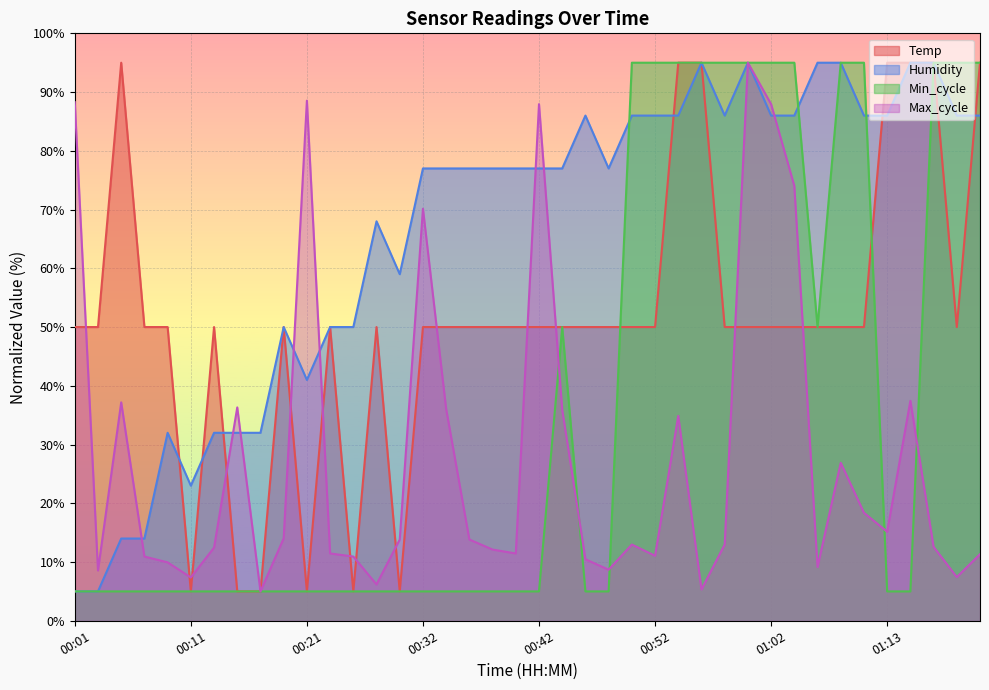

Reading right to left, list all the values displayed in this chart.

Temp: 01:21=95.0	01:19=50.0	01:17=95.0	01:15=95.0	01:13=95.0	01:11=50.0	01:09=50.0	01:07=50.0	01:05=50.0	01:02=50.0	01:00=50.0	00:58=50.0	00:56=95.0	00:54=95.0	00:52=50.0	00:50=50.0	00:48=50.0	00:46=50.0	00:44=50.0	00:42=50.0	00:40=50.0	00:38=50.0	00:36=50.0	00:34=50.0	00:32=50.0	00:30=5.0	00:28=50.0	00:25=5.0	00:23=50.0	00:21=5.0	00:19=50.0	00:17=5.0	00:15=5.0	00:13=50.0	00:11=5.0	00:09=50.0	00:07=50.0	00:05=95.0	00:03=50.0	00:01=50.0
Humidity: 01:21=86.0	01:19=86.0	01:17=95.0	01:15=95.0	01:13=86.0	01:11=86.0	01:09=95.0	01:07=95.0	01:05=86.0	01:02=86.0	01:00=95.0	00:58=86.0	00:56=95.0	00:54=86.0	00:52=86.0	00:50=86.0	00:48=77.0	00:46=86.0	00:44=77.0	00:42=77.0	00:40=77.0	00:38=77.0	00:36=77.0	00:34=77.0	00:32=77.0	00:30=59.0	00:28=68.0	00:25=50.0	00:23=50.0	00:21=41.0	00:19=50.0	00:17=32.0	00:15=32.0	00:13=32.0	00:11=23.0	00:09=32.0	00:07=14.0	00:05=14.0	00:03=5.0	00:01=5.0
Min_cycle: 01:21=95.0	01:19=95.0	01:17=95.0	01:15=5.0	01:13=5.0	01:11=95.0	01:09=95.0	01:07=50.0	01:05=95.0	01:02=95.0	01:00=95.0	00:58=95.0	00:56=95.0	00:54=95.0	00:52=95.0	00:50=95.0	00:48=5.0	00:46=5.0	00:44=50.0	00:42=5.0	00:40=5.0	00:38=5.0	00:36=5.0	00:34=5.0	00:32=5.0	00:30=5.0	00:28=5.0	00:25=5.0	00:23=5.0	00:21=5.0	00:19=5.0	00:17=5.0	00:15=5.0	00:13=5.0	00:11=5.0	00:09=5.0	00:07=5.0	00:05=5.0	00:03=5.0	00:01=5.0
Max_cycle: 01:21=11.3	01:19=7.4	01:17=12.6	01:15=37.4	01:13=15.2	01:11=18.4	01:09=26.9	01:07=9.2	01:05=74.0	01:02=87.9	01:00=95.0	00:58=13.0	00:56=5.3	00:54=34.9	00:52=11.1	00:50=13.0	00:48=8.7	00:46=10.5	00:44=35.9	00:42=87.9	00:40=11.5	00:38=12.1	00:36=13.8	00:34=36.1	00:32=70.1	00:30=13.8	00:28=6.2	00:25=10.9	00:23=11.5	00:21=88.5	00:19=14.0	00:17=5.0	00:15=36.3	00:13=12.5	00:11=7.4	00:09=9.9	00:07=10.9	00:05=37.2	00:03=8.6	00:01=88.3